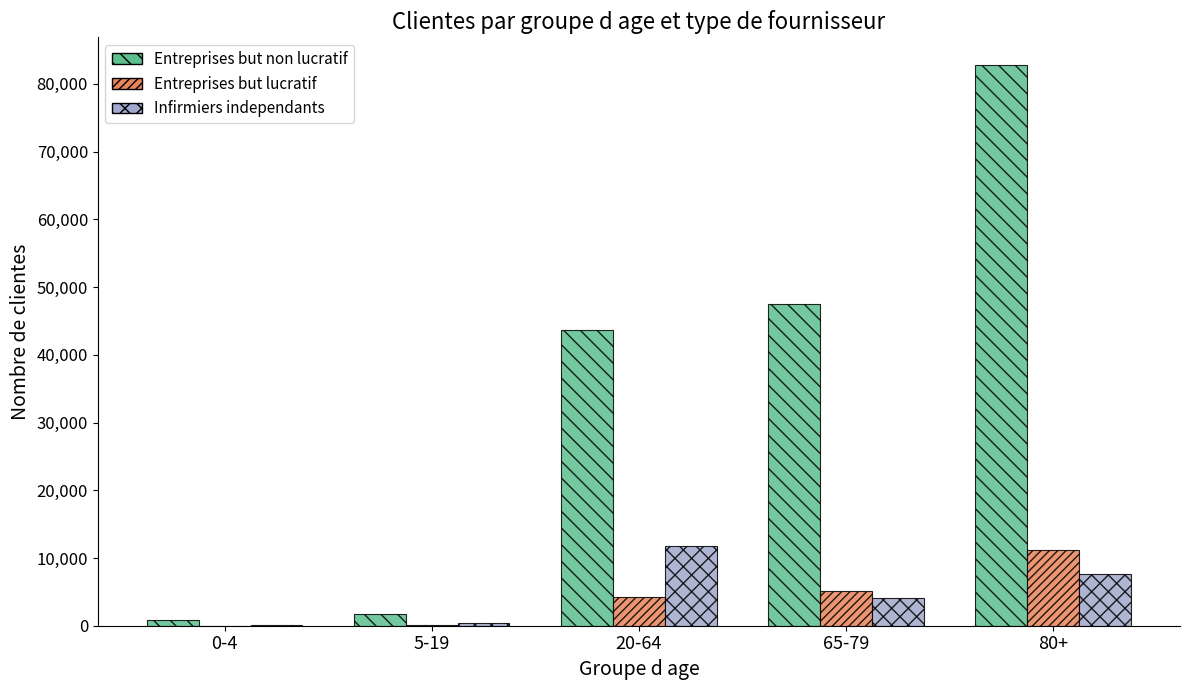

Which series has the largest total across all categories?

Entreprises but non lucratif